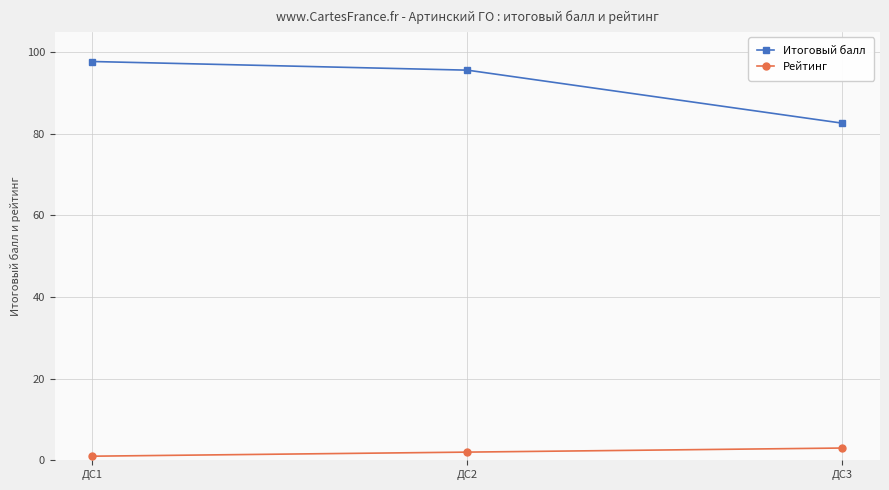

The value of Итоговый балл at ДС3 is 29.0. True or false?

False